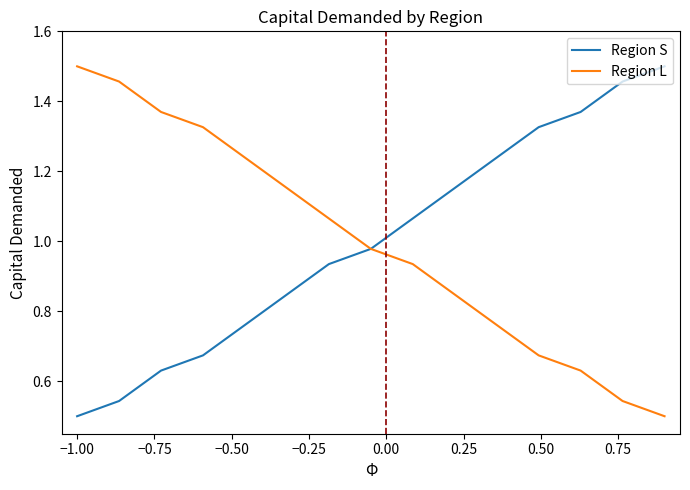

Is this an area chart (filled region under the line)?

No